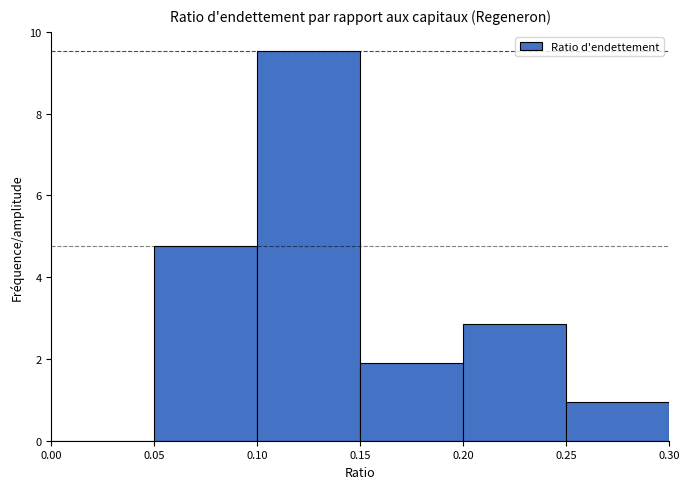

What is the height of the bar covering 0.20 to 0.25 on the x-axis? The values are not printed on the chart, so give them approximately, as read against the axis.

2.8